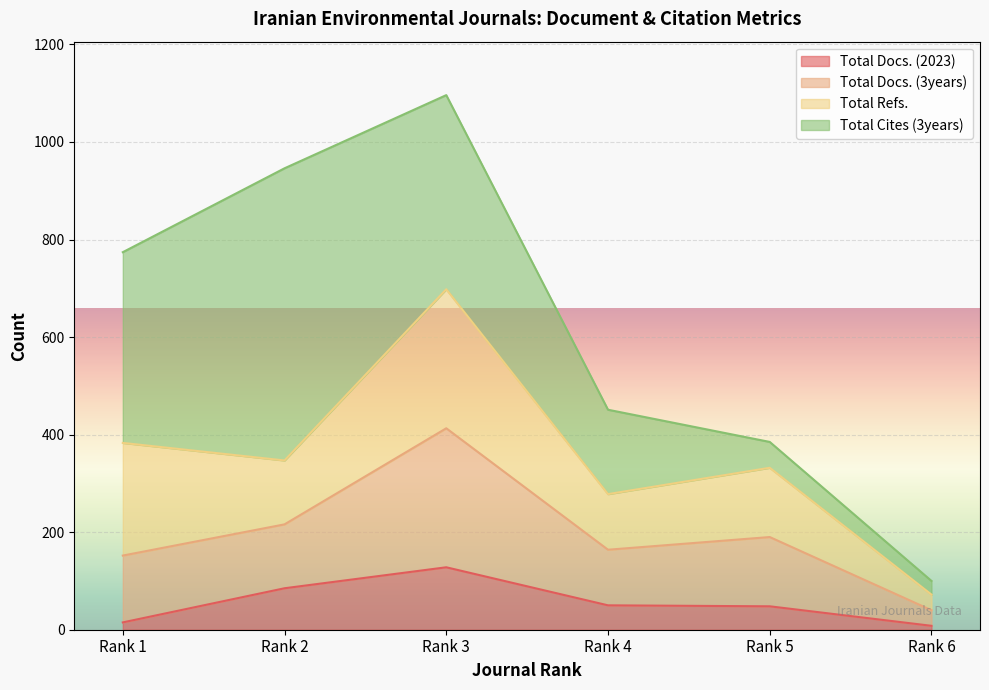

Where is Total Docs. (2023) nearest to the value 68?

Rank 2